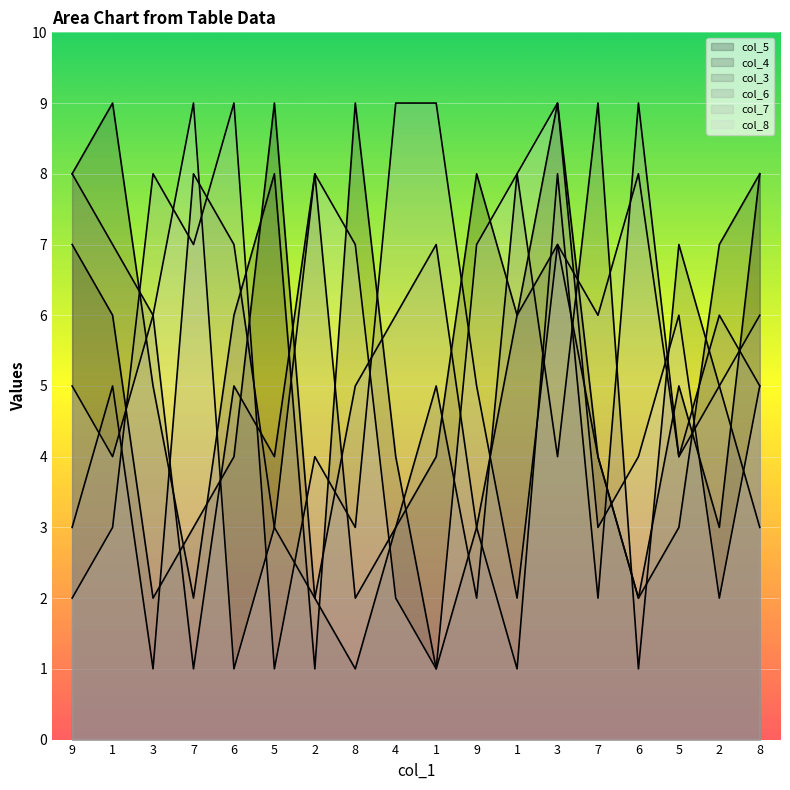

Reading left to right, extract all data points from this chart.

col_5: 7	6	2	3	4	9	2	1	3	4	8	6	9	4	2	5	3	8
col_4: 8	9	5	2	6	8	1	9	4	1	3	6	7	4	2	3	7	8
col_3: 8	7	6	1	5	4	8	2	3	5	2	8	4	9	1	7	5	3
col_6: 3	5	1	8	7	3	2	5	6	7	3	1	8	2	9	4	6	5
col_7: 2	3	8	7	9	1	4	3	9	9	5	2	7	6	8	4	5	6
col_8: 5	4	6	9	1	3	8	7	2	1	7	8	9	3	4	6	2	5